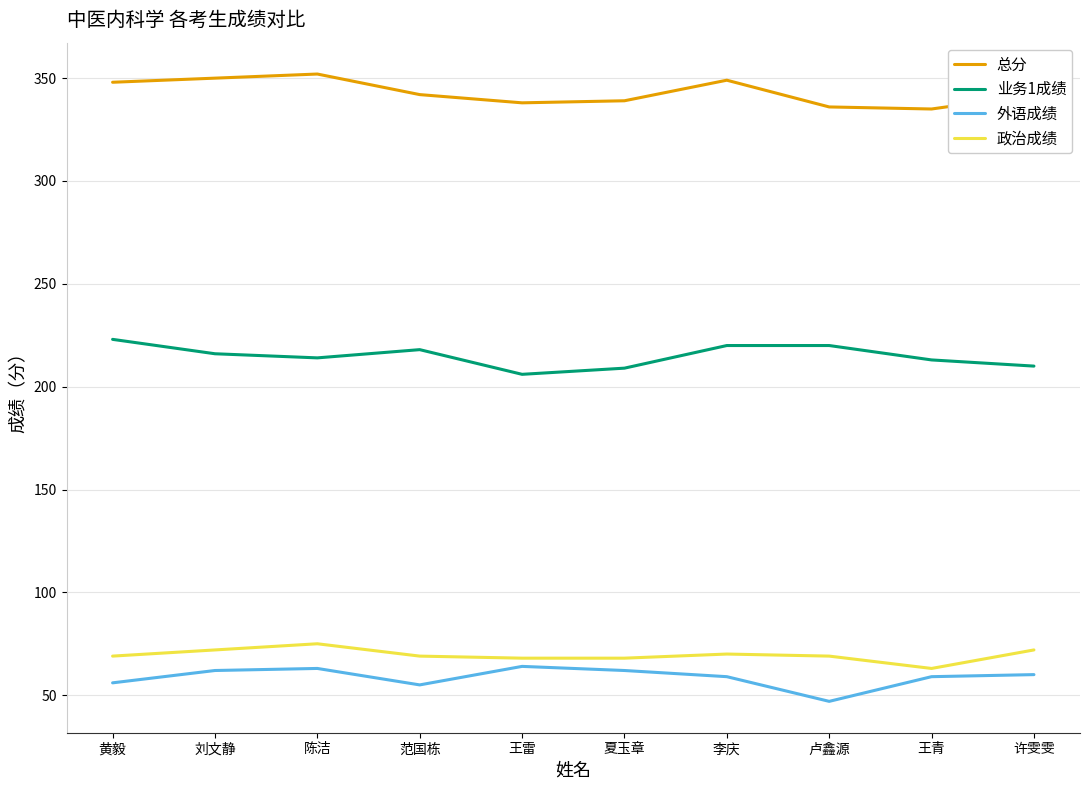

What is the difference between the 外语成绩 values at 夏玉章 and 王青?

3